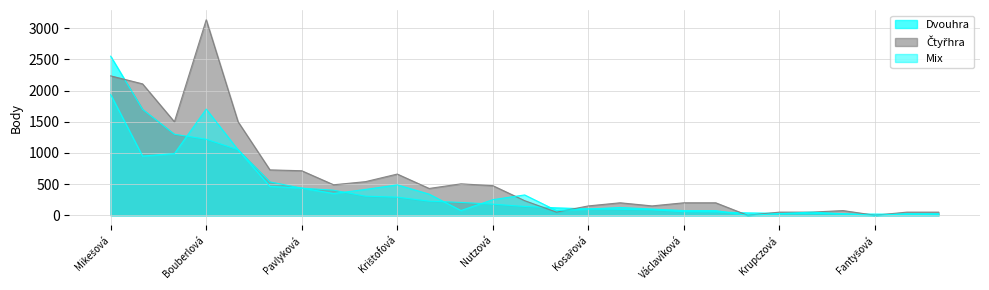

What is the label of the 2nd point from the right?

Doubravská